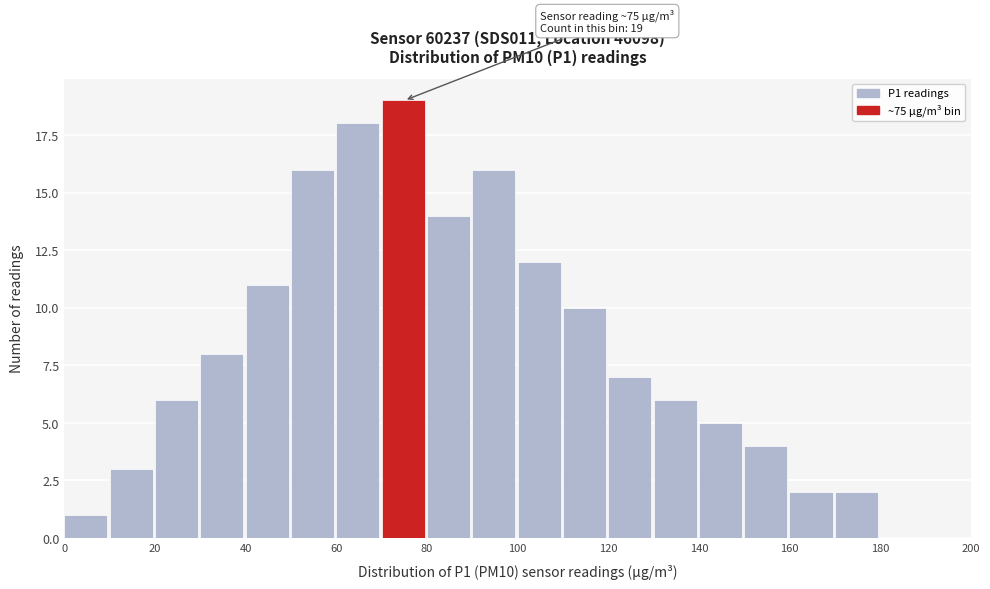

Over which range of the x-axis is the bar tallest?

70 to 80